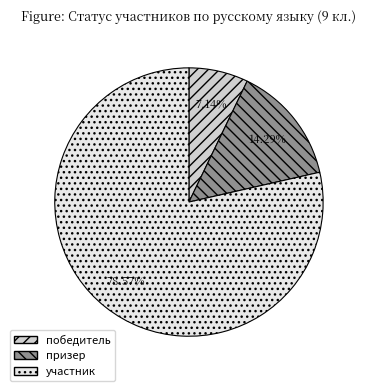

To the nearest percent, what is the average slice percentage?

33%